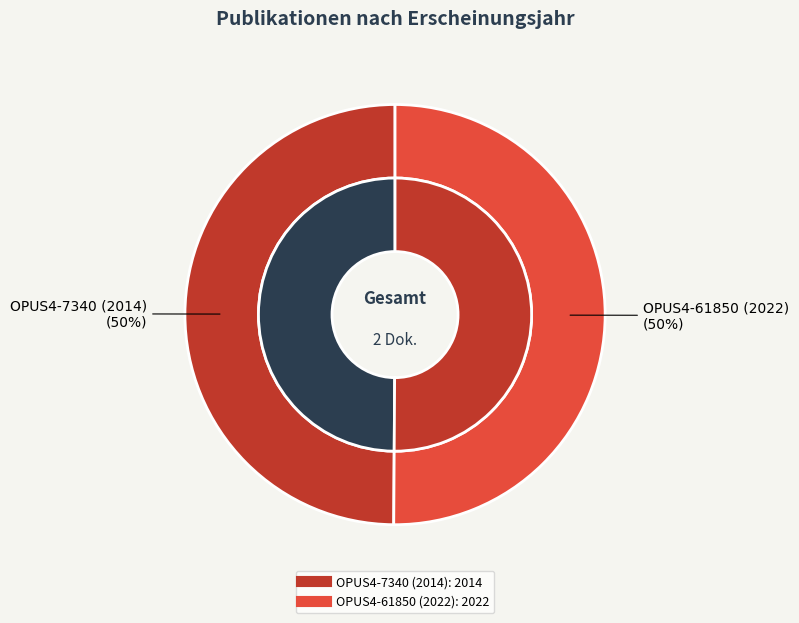

Do OPUS4-61850 (2022) and OPUS4-7340 (2014) together represent more than half of the pie?

Yes